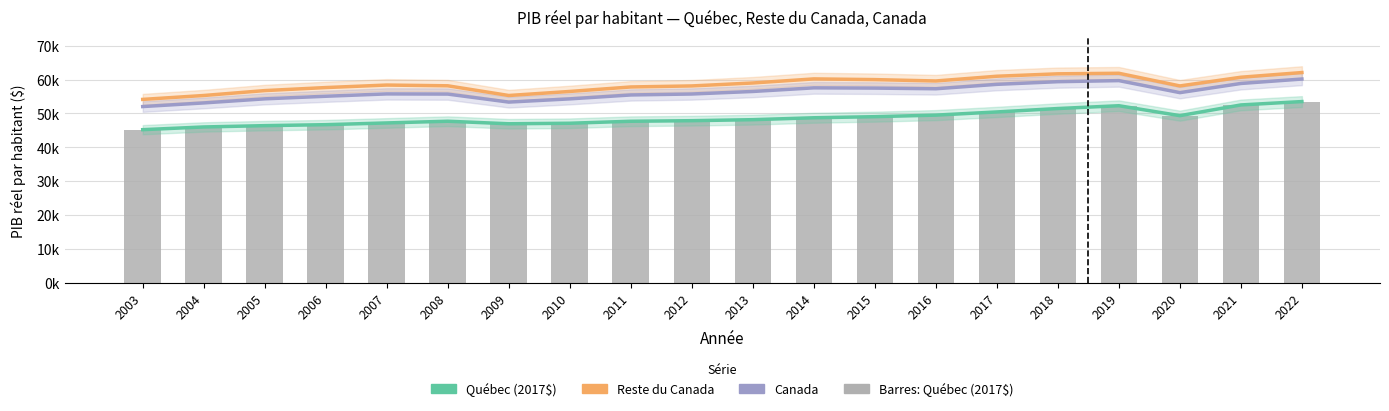

What is the total value across all series at 2021?

224505.5